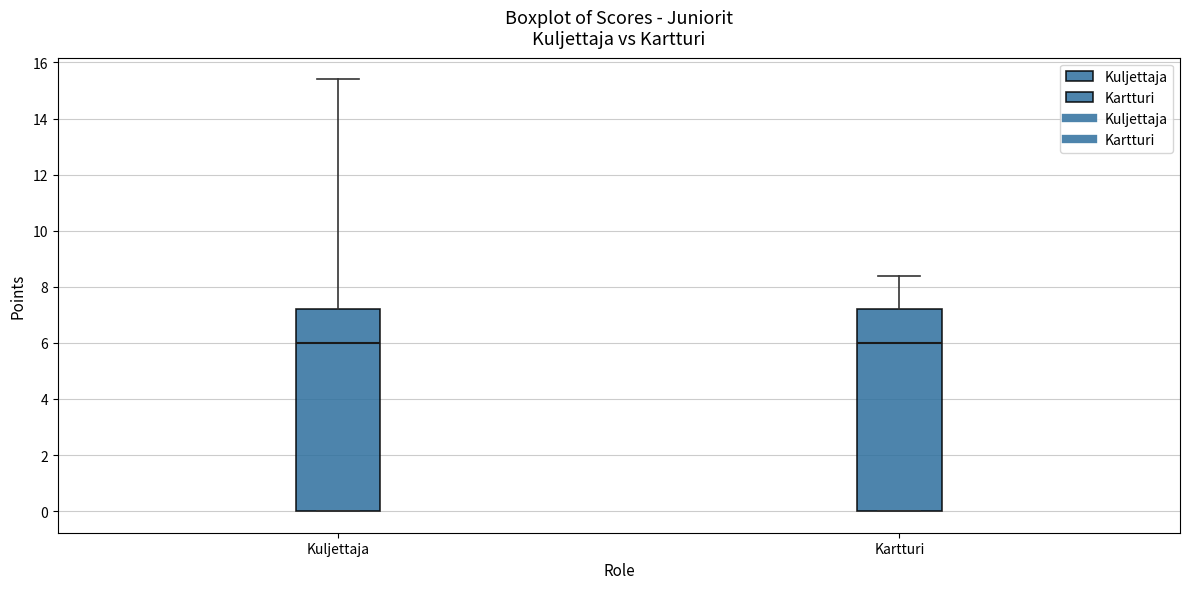

Where does the upper whisker of the box for Kuljettaja end on the y-axis? The values are not printed on the chart, so give them approximately, as read against the axis.

15.4